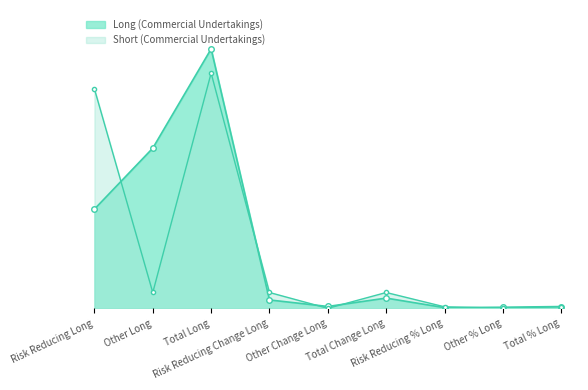

How many intersections are there between Short (Commercial Undertakings) and Long (Commercial Undertakings)?

5